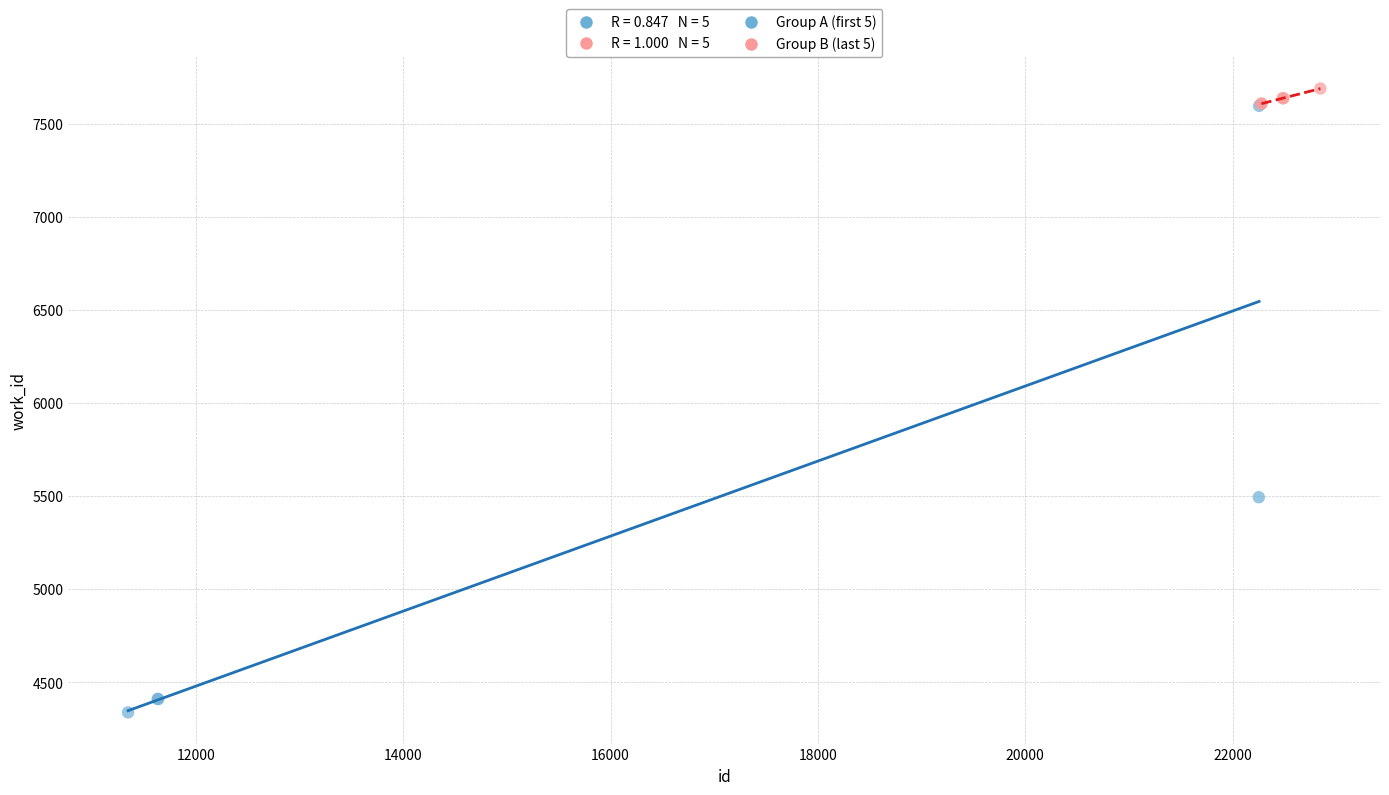

Which series contains the lowest Y value?

Group A (first 5)